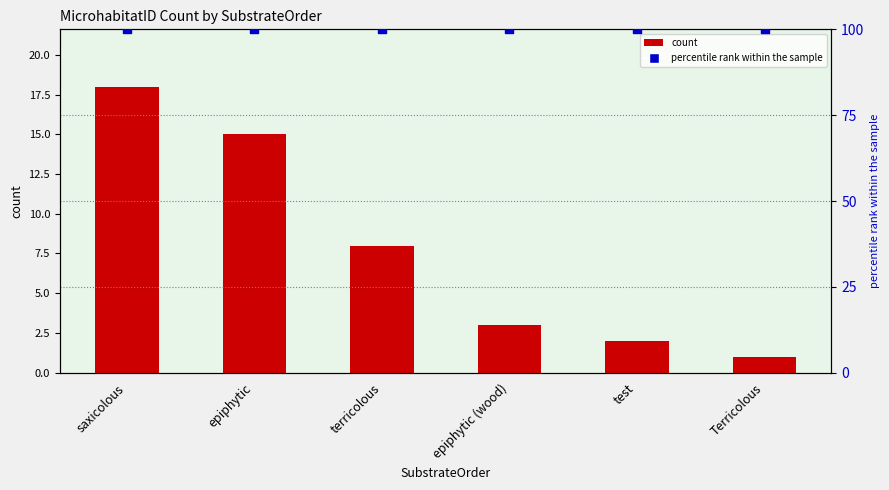

At how many categories does at least one series exceed 65?

6